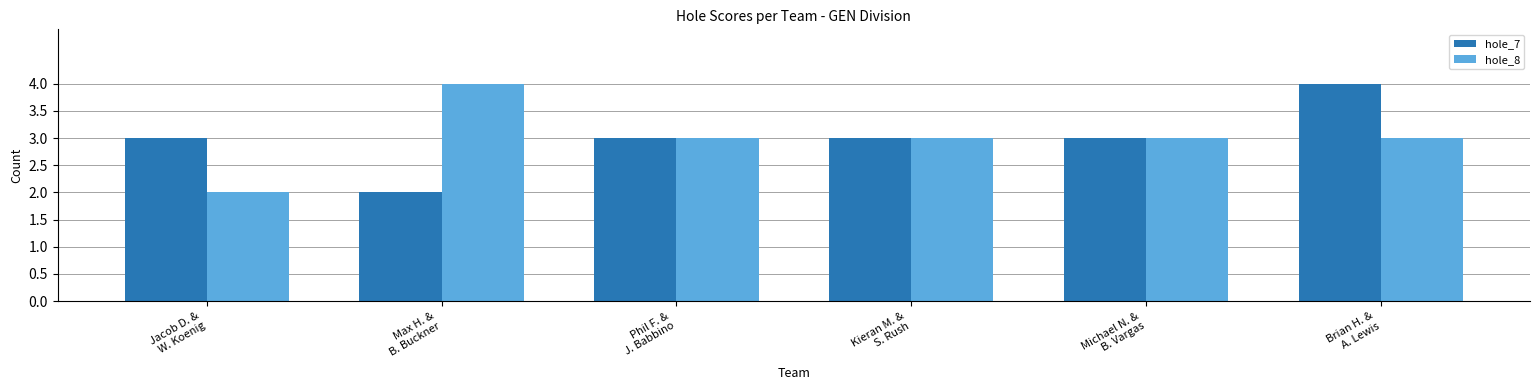

What is the difference between the highest and lowest values at Max H. &
B. Buckner?

2